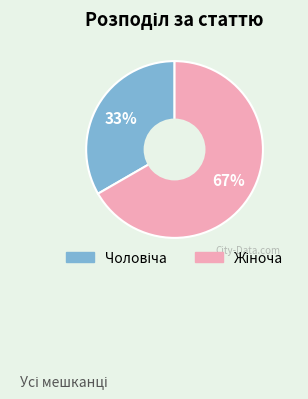

Does any single category account for the majority?

Yes